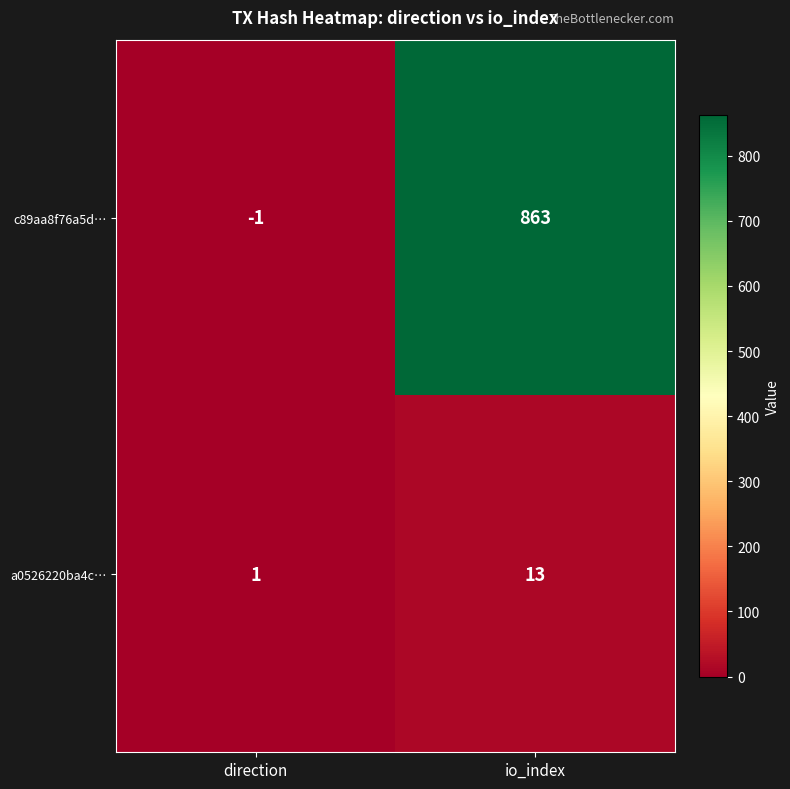

The value of a0526220ba4c… at io_index is 5. True or false?

False